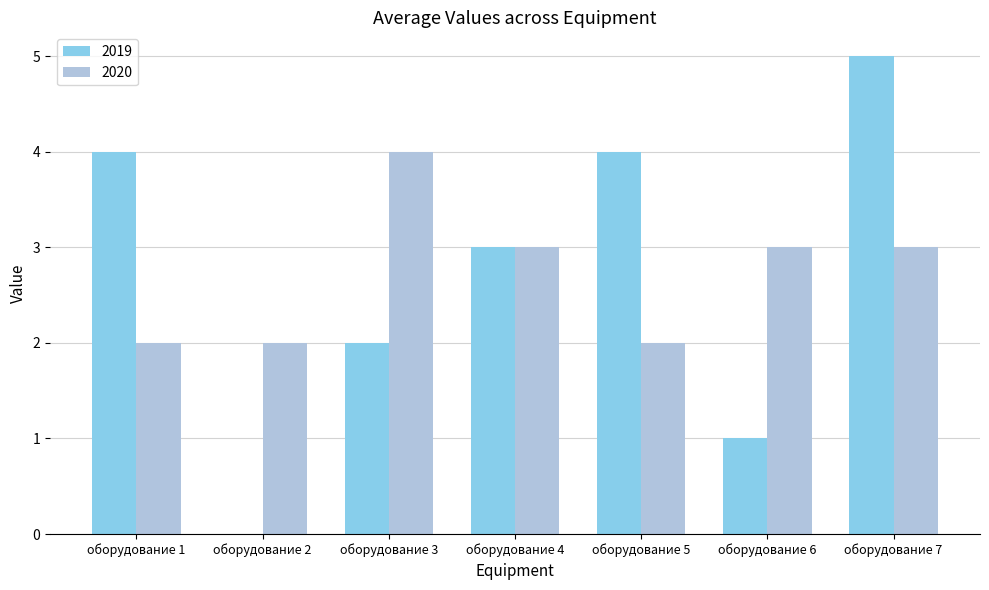

What is the average value of the 2020 series?

3